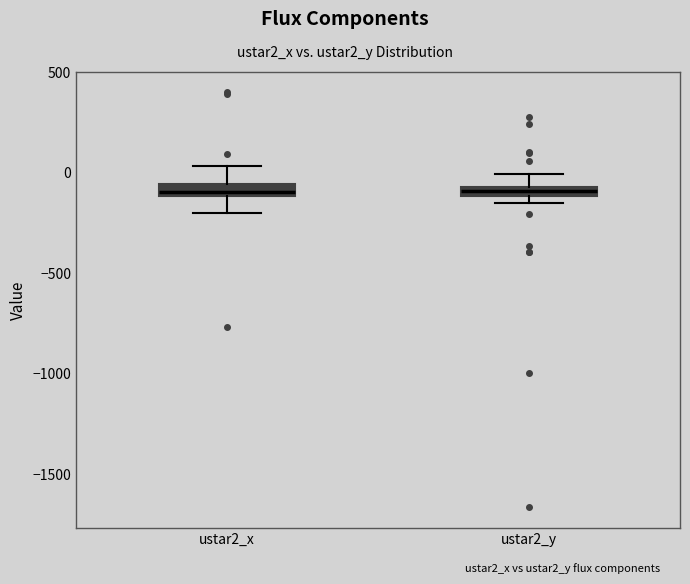

Where is the lower edge of the box for ustar2_y on the y-axis? The values are not printed on the chart, so give them approximately, as read against the axis.

-100